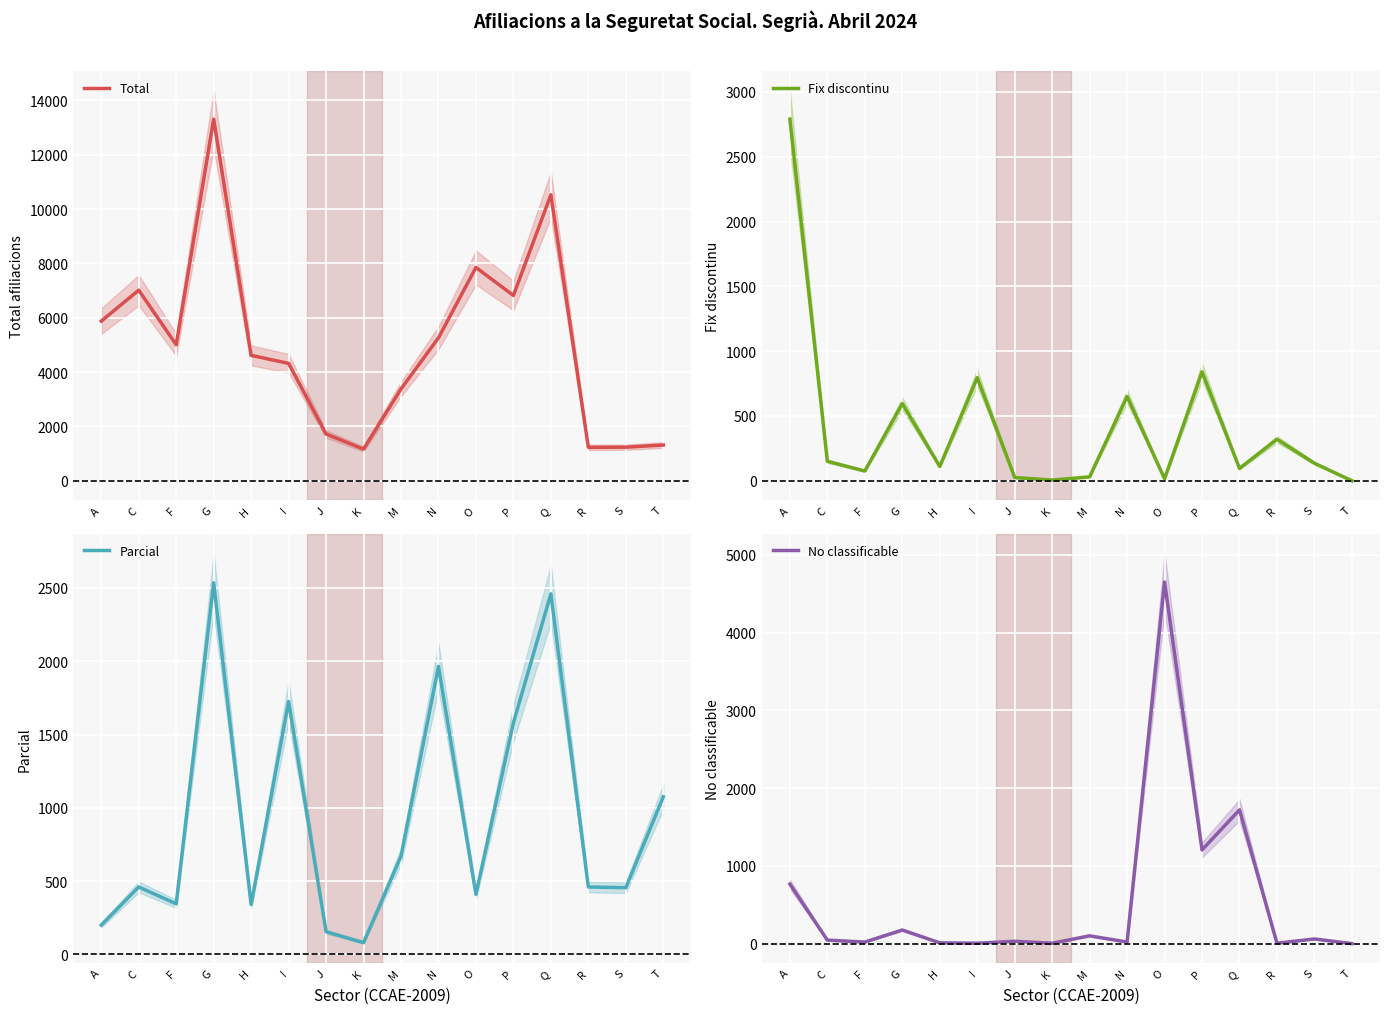

At how many categories does at least one series exceed 765?

16